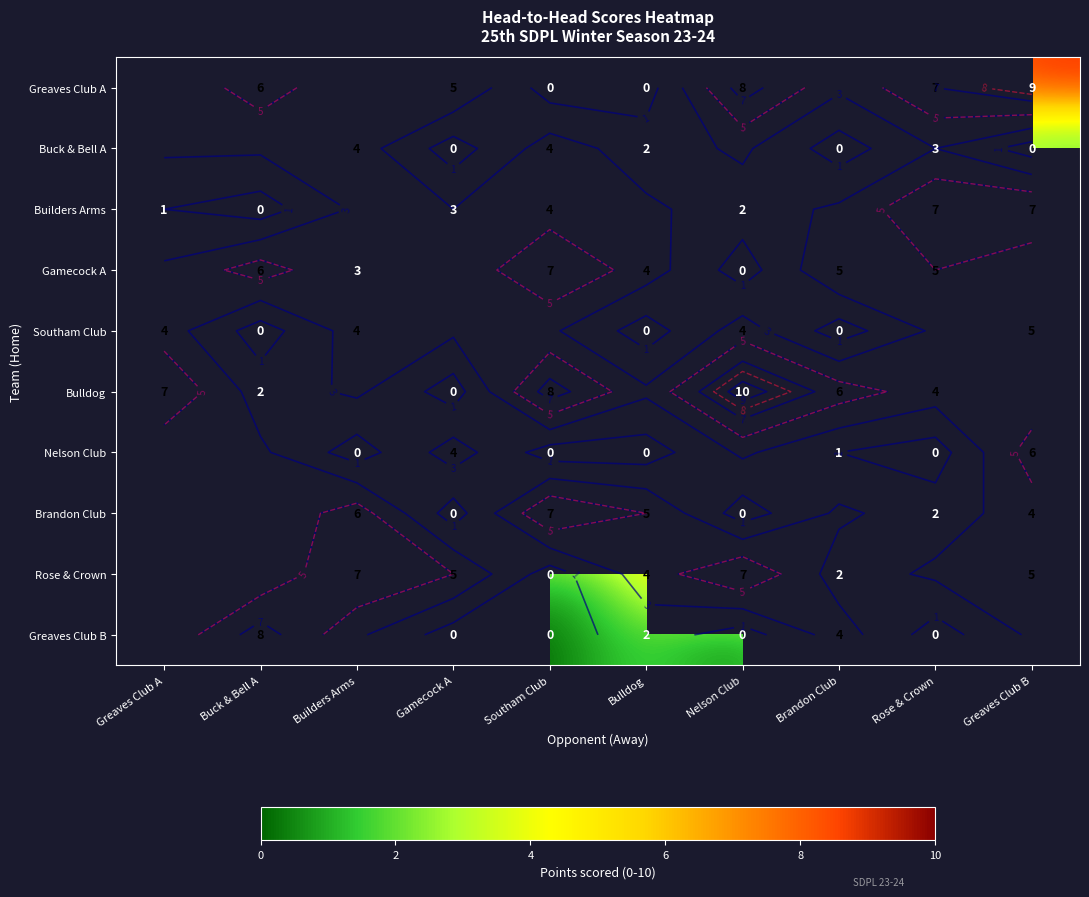

How many positive values does the Brandon Club series have?

5